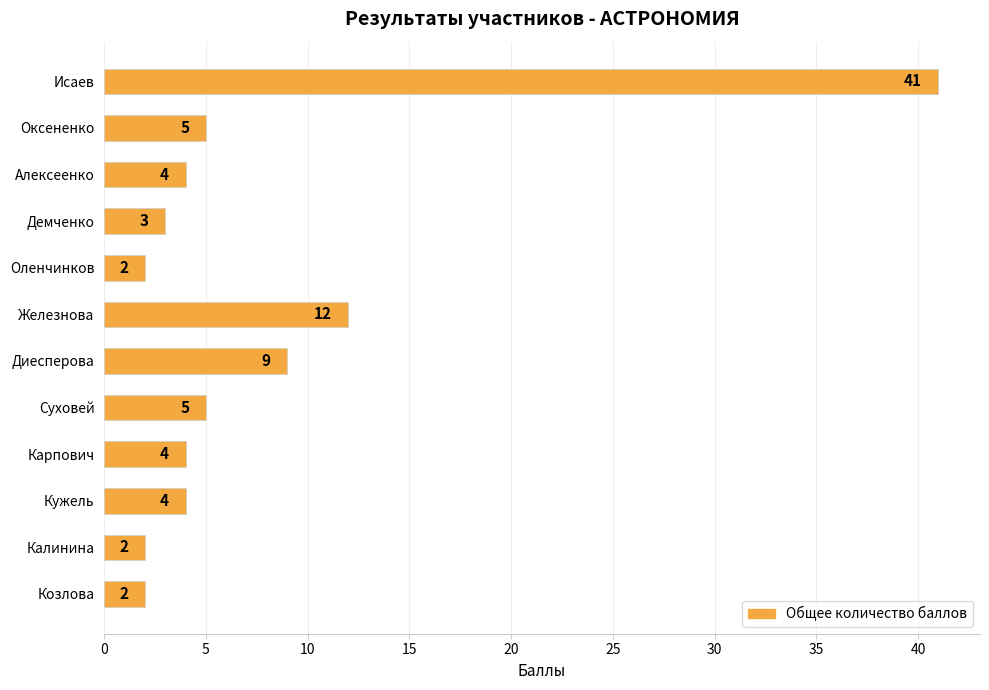

What is the difference between the values at Железнова and Калинина?

10